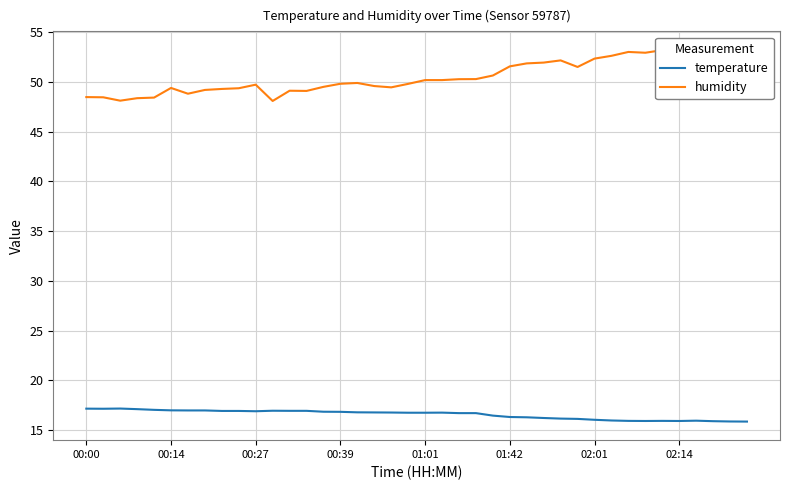

True or false: temperature has a value of 10.6 at 23.

False